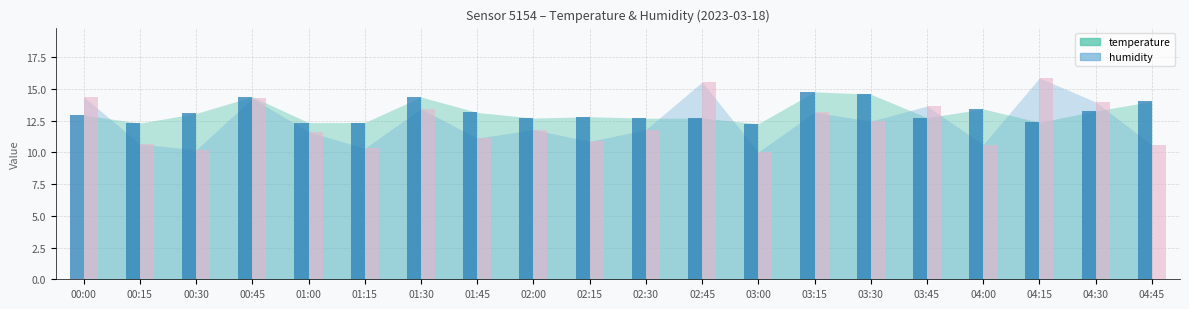

What is the total value across all series at 04:45?

24.6